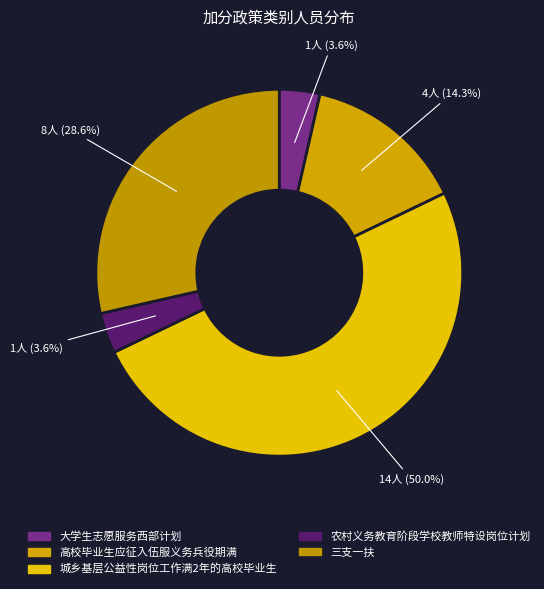

What is the total percentage of 农村义务教育阶段学校教师特设岗位计划 and 三支一扶?

32.1%